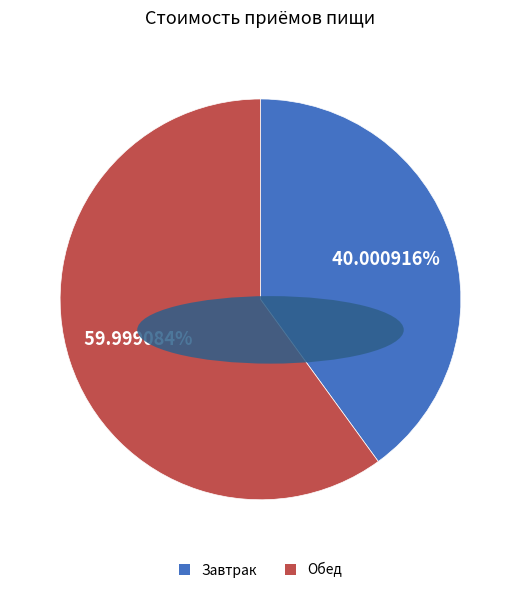

To the nearest percent, what portion does Обед represent?

60%